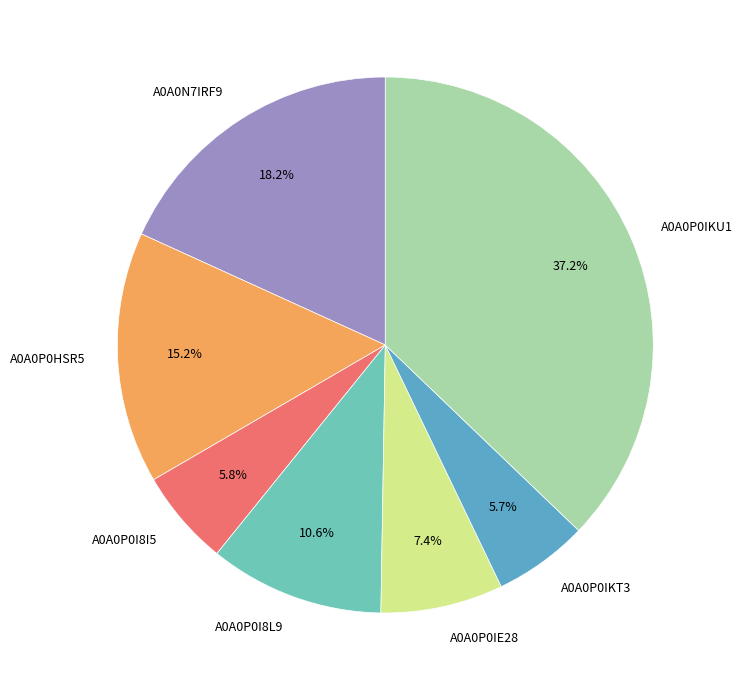

What percentage do A0A0P0HSR5 and A0A0P0IE28 together represent?

22.6%